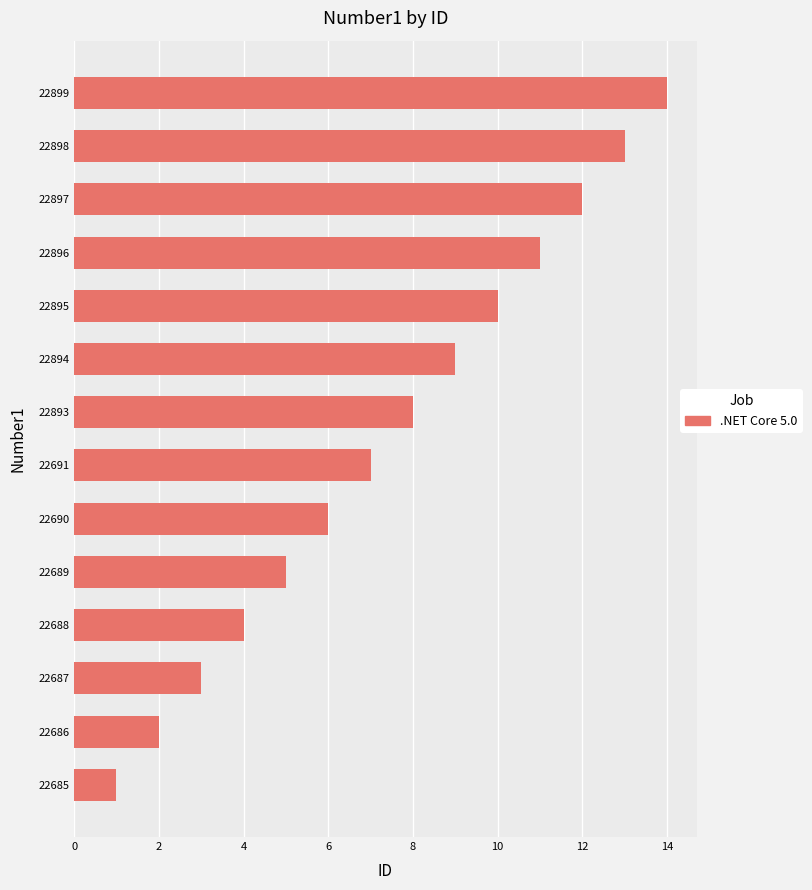

True or false: the data shows 2 at 22688.

False